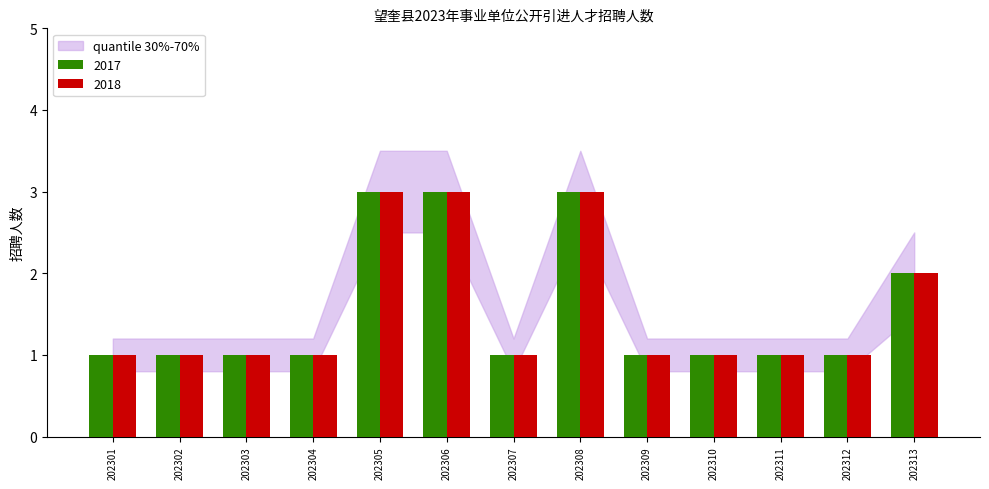

The value of 2017 at 202308 is 2. True or false?

False